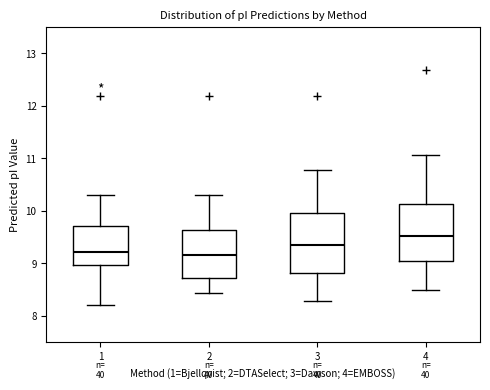

Reading left to right, read every box against the y-axis: the position of its median line, the range the box covers, and the ends of its whiskers. The values are not printed on the chart, so give them approximately, as read against the axis.

1: median 9.2, box 9.0 to 9.7, whiskers 8.2 to 10.3
2: median 9.2, box 8.7 to 9.6, whiskers 8.4 to 10.3
3: median 9.3, box 8.8 to 10.0, whiskers 8.3 to 10.8
4: median 9.5, box 9.0 to 10.1, whiskers 8.5 to 11.1